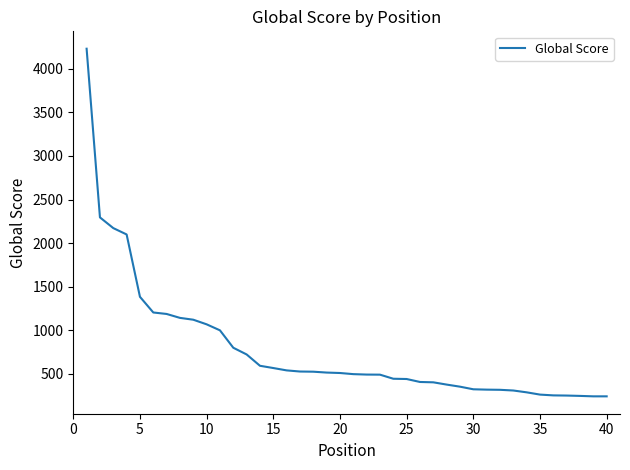

What is the difference between the maximum and minimum values?

3992